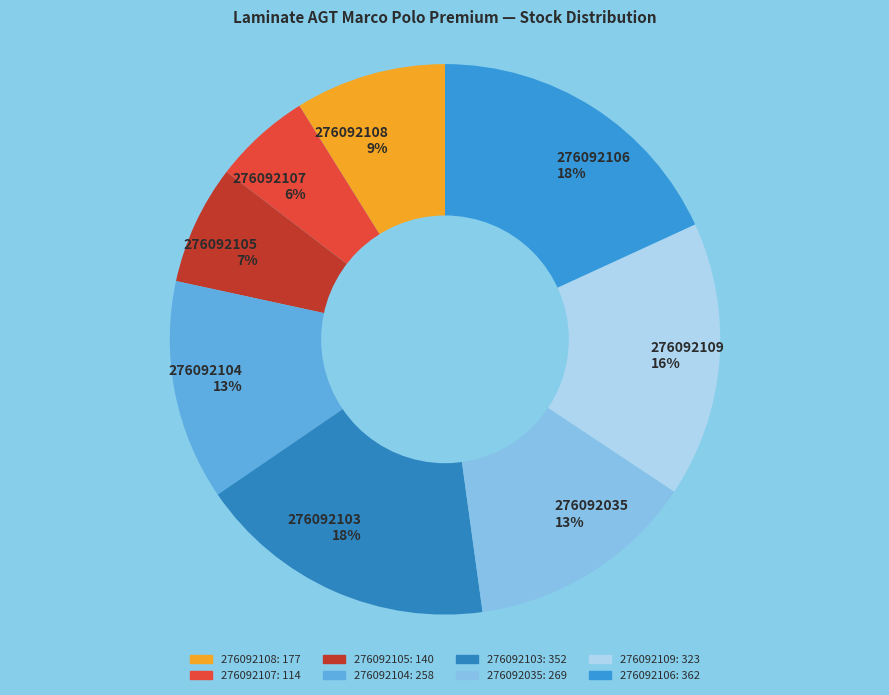

Count the number of slices in the pie.

8